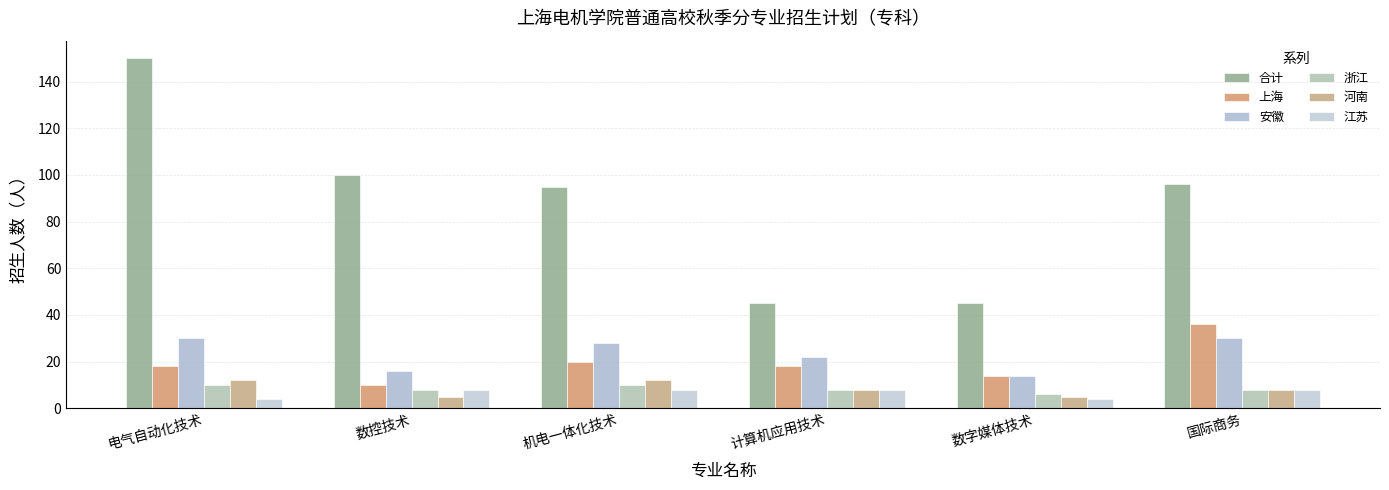

Rank the series at 计算机应用技术 from lowest to highest value.

浙江, 河南, 江苏, 上海, 安徽, 合计